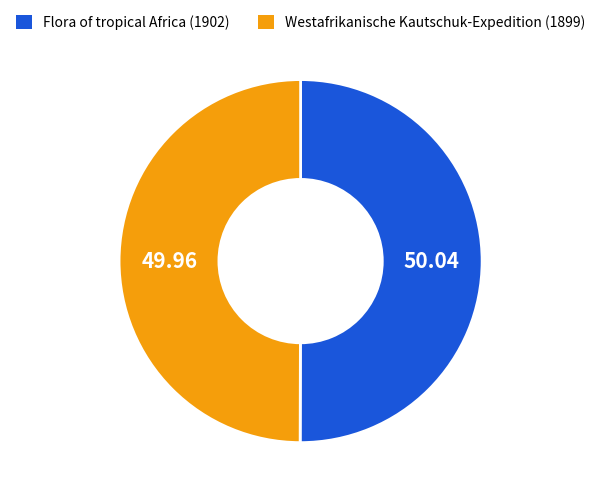

Approximately how many times larger is the value at Westafrikanische Kautschuk-Expedition (1899) compared to Flora of tropical Africa (1902)?

1.0